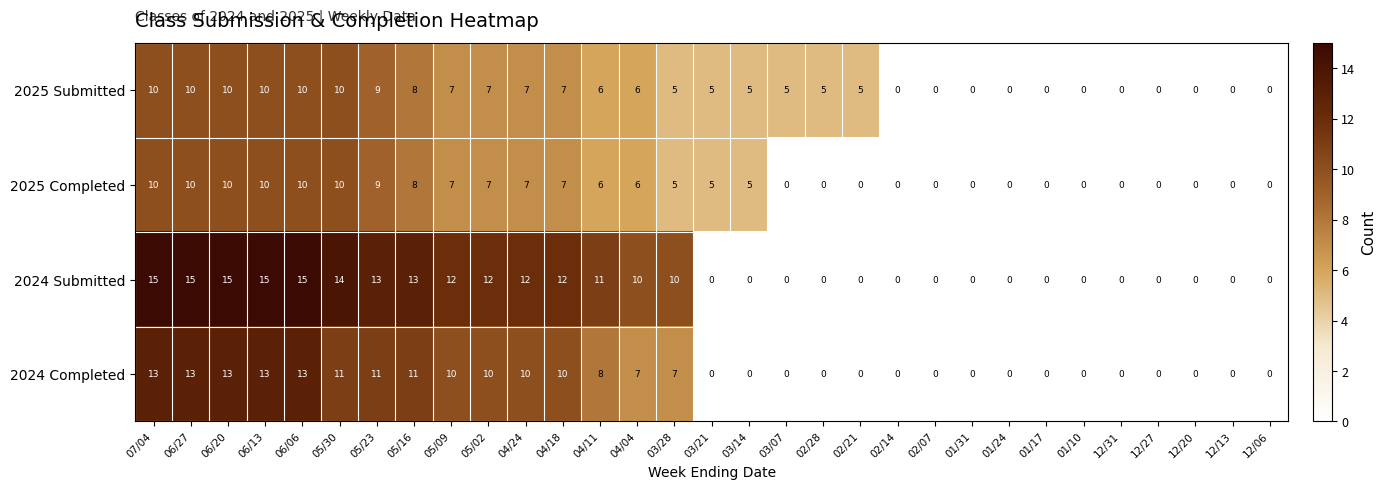

What is the difference between the second highest and minimum values in the 2025 Submitted series?

10